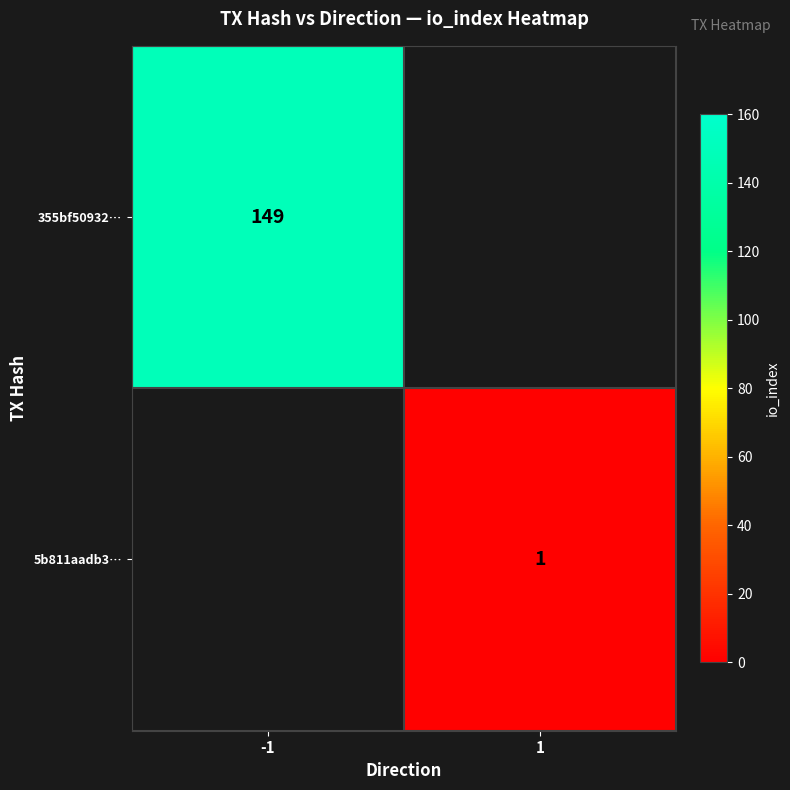

Is the value of 355bf50932… at -1 greater than the value of 5b811aadb3… at 1?

Yes